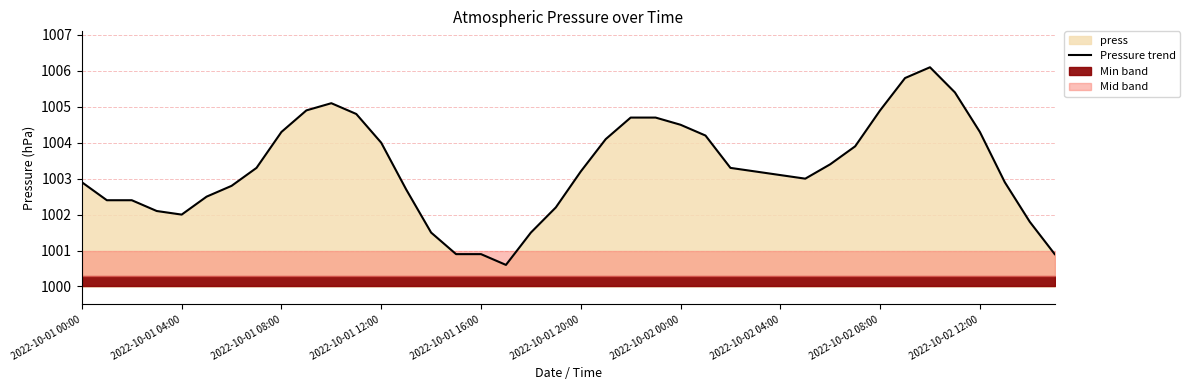

What is the maximum value for Pressure trend?

1006.1